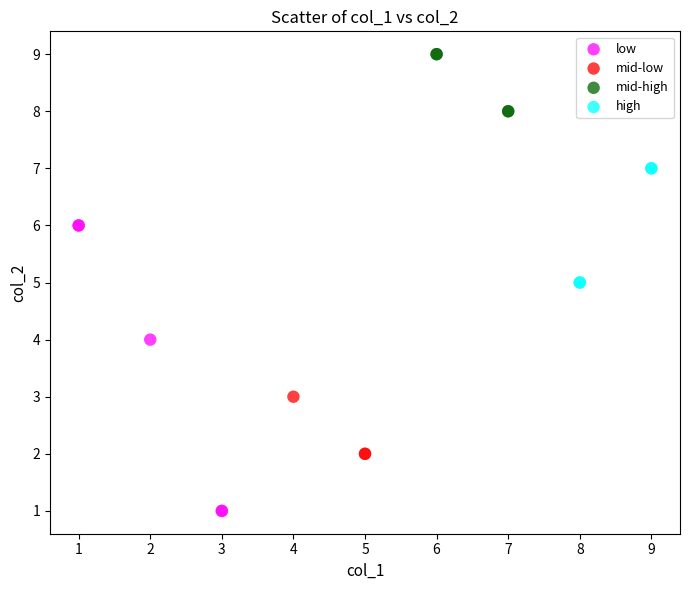

Which series reaches the minimum Y coordinate?

low